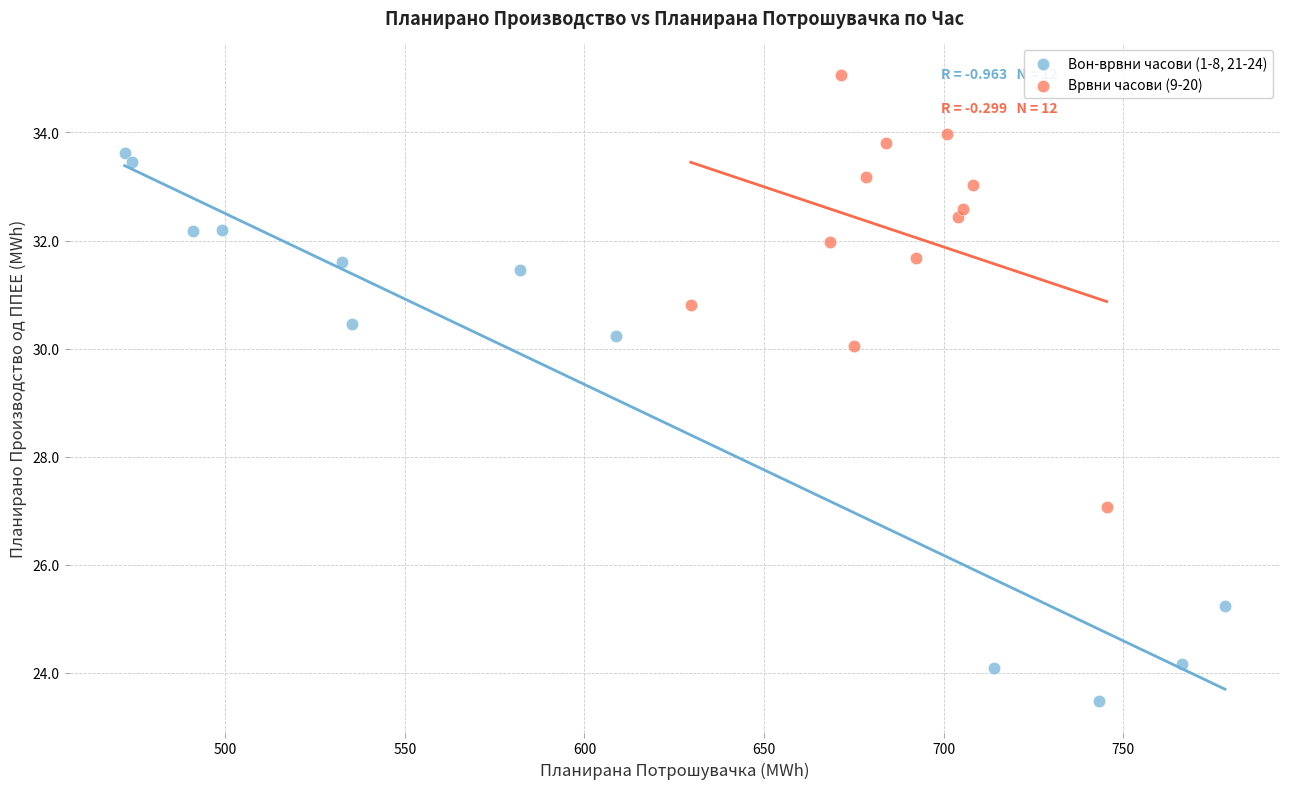

Which series reaches the minimum Y coordinate?

Вон-врвни часови (1-8, 21-24)